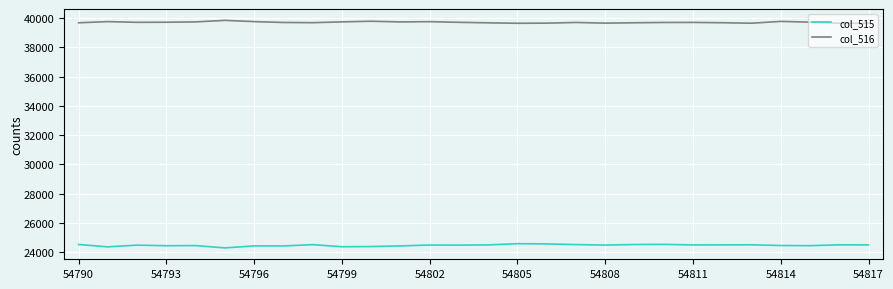

What is the minimum value shown in the chart?

24298